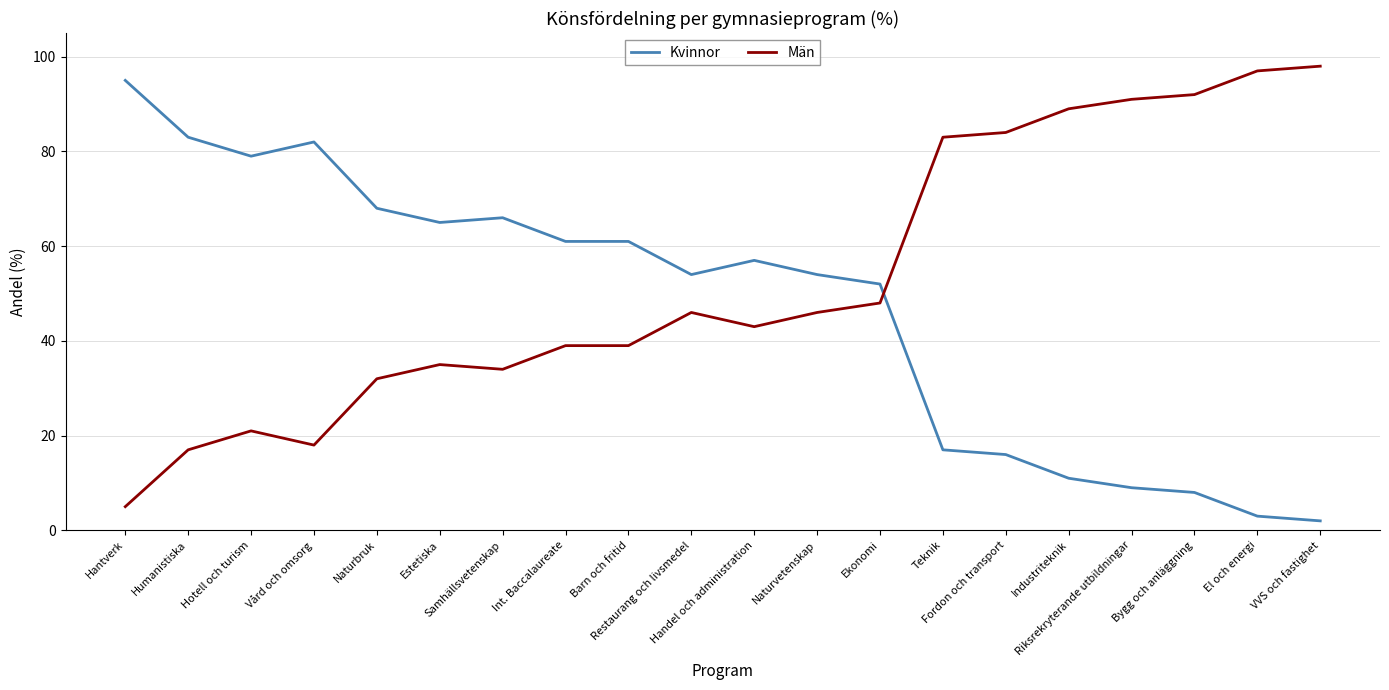

At which label is Kvinnor closest to 48?

Ekonomi